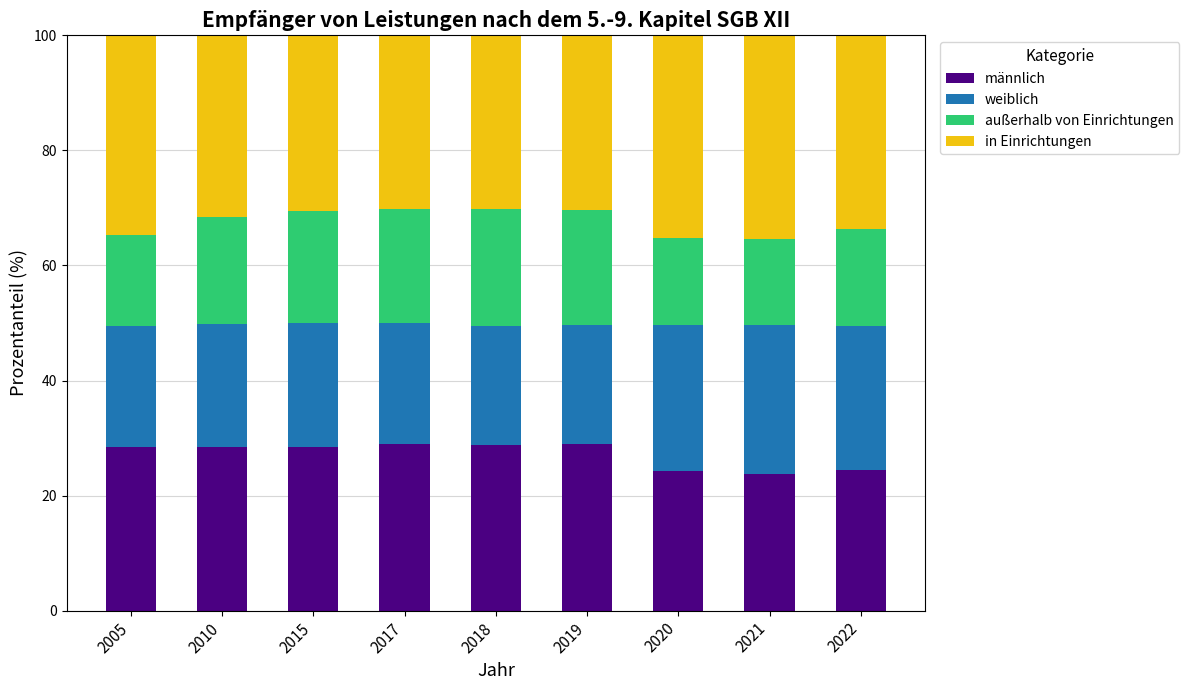

How many data points in männlich are above 28?

6